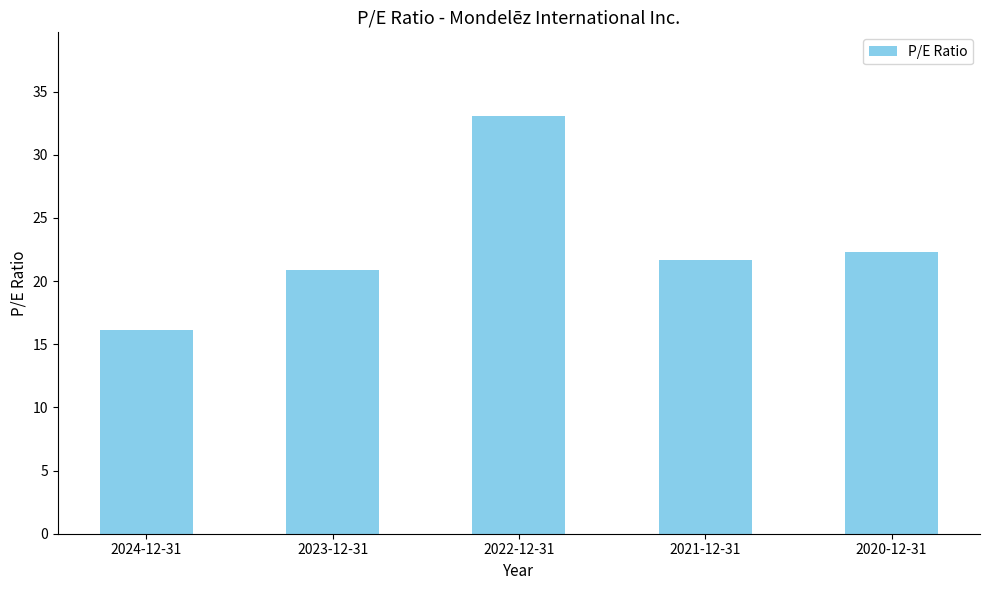

Which has a higher value, 2023-12-31 or 2021-12-31?

2021-12-31